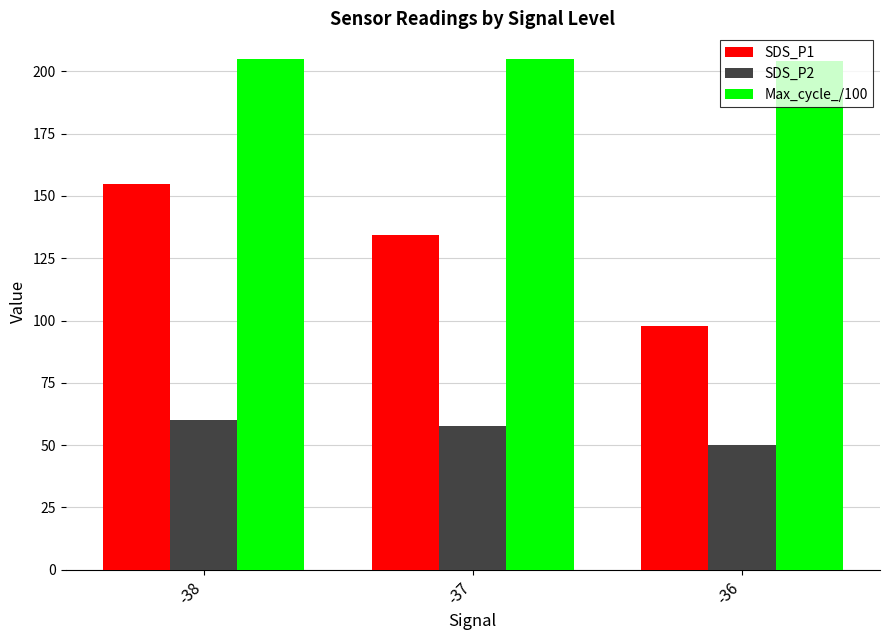

At which label does SDS_P1 first exceed 134?

-38